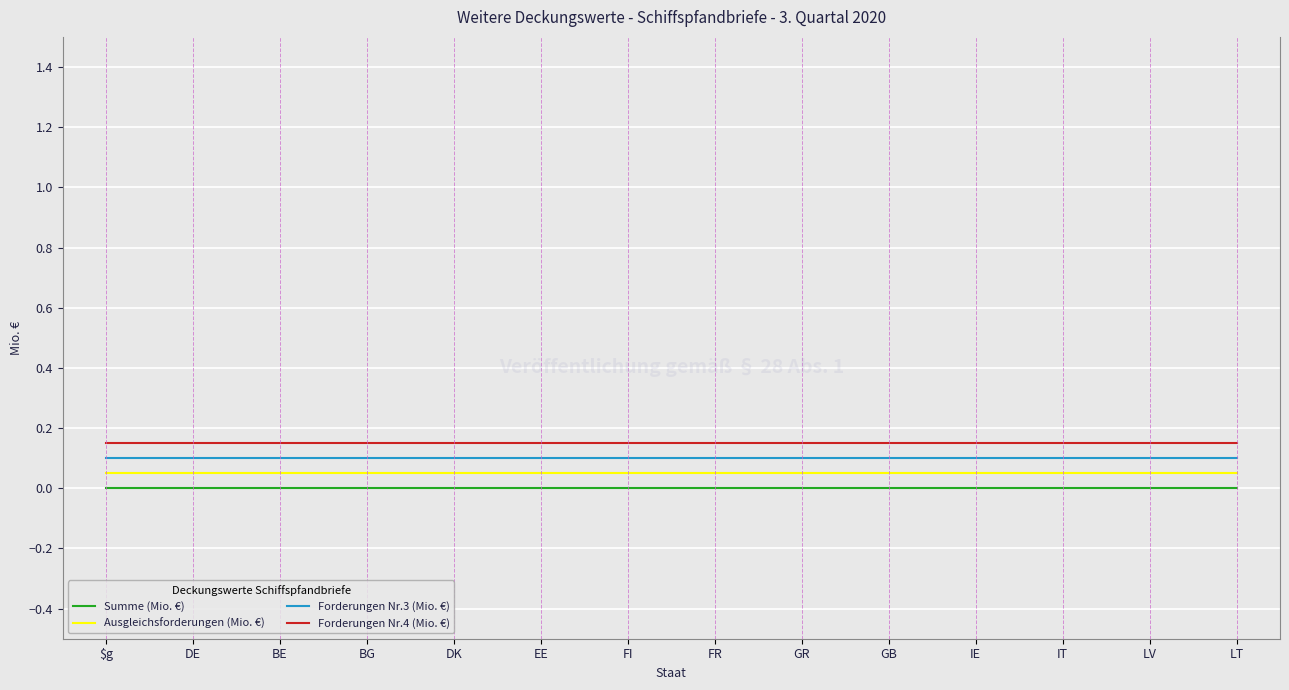

What is the total value across all series at GB?

0.3